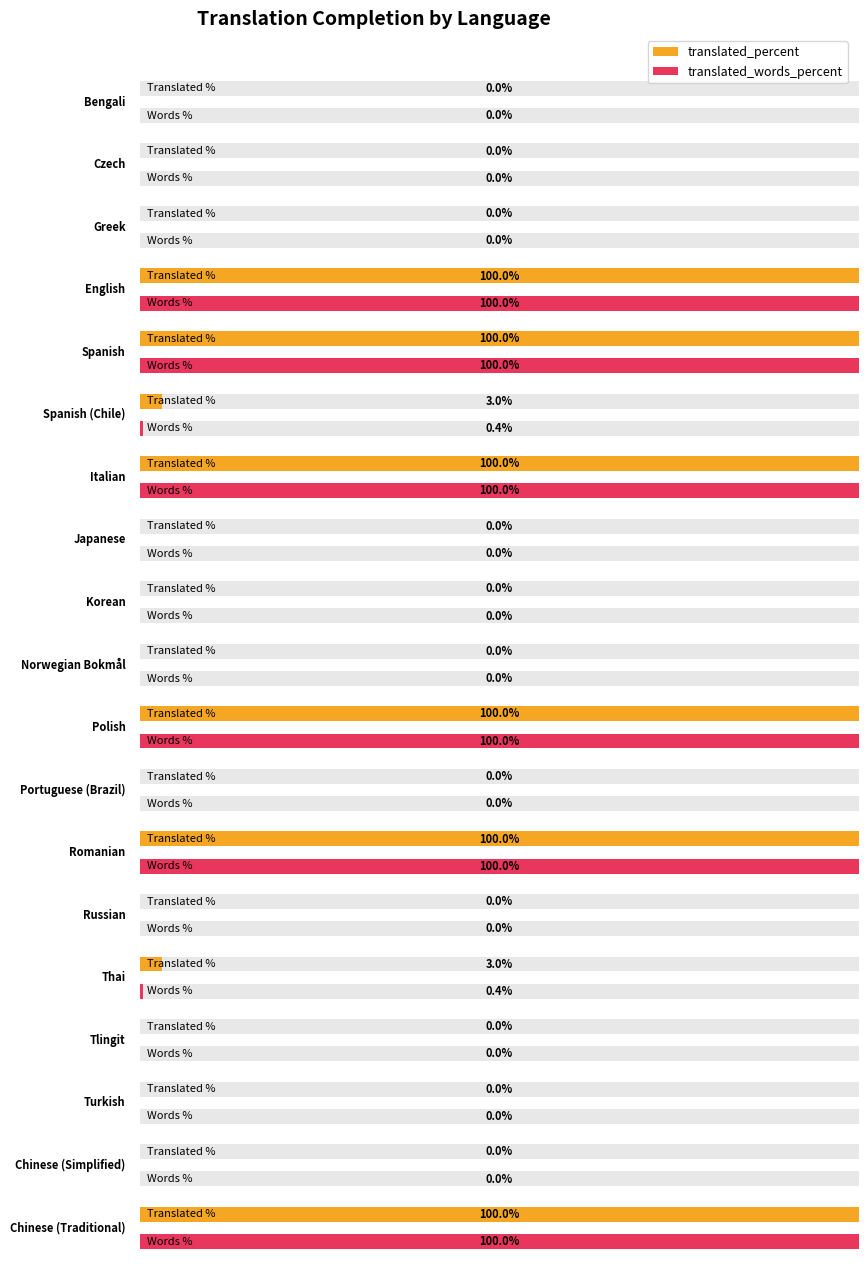

Does the chart contain any negative values?

No